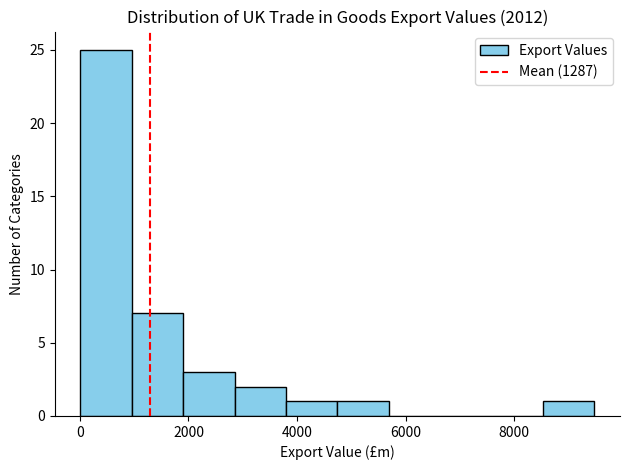

Which range on the x-axis has the tallest bar?

0 to 1000